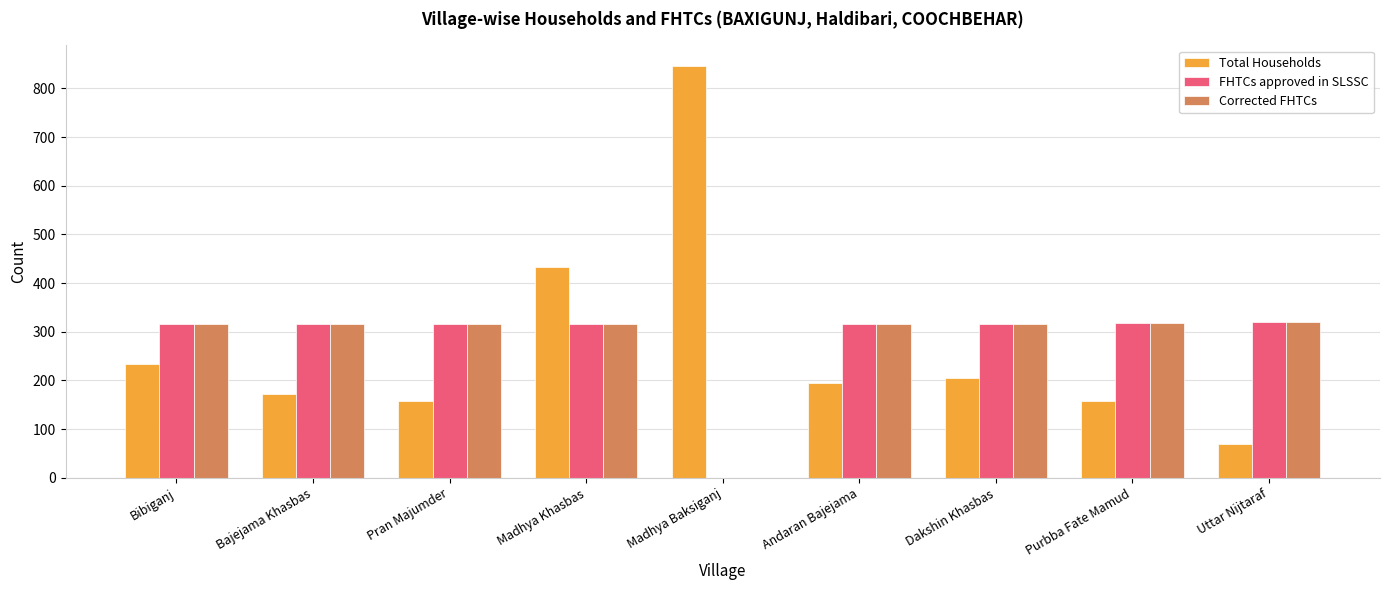

What value does the FHTCs approved in SLSSC series have at Andaran Bajejama?

316